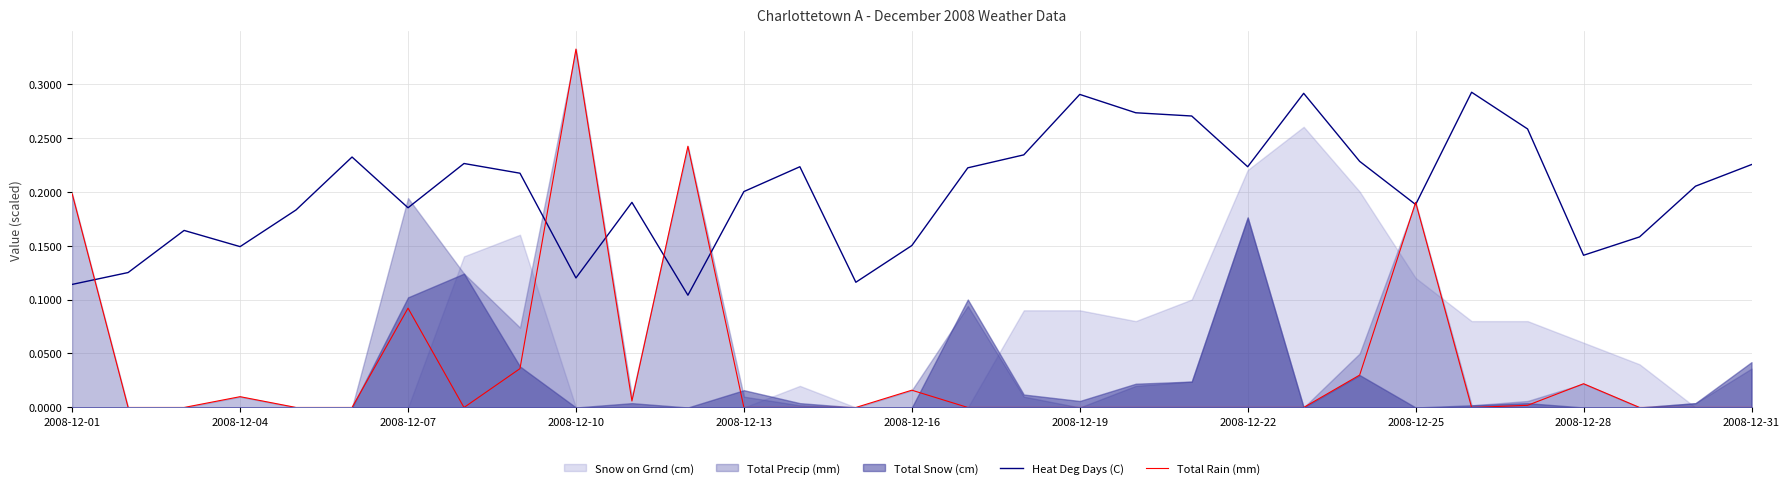

Which category has the highest value in the Total Rain (mm) series?

2008-12-10